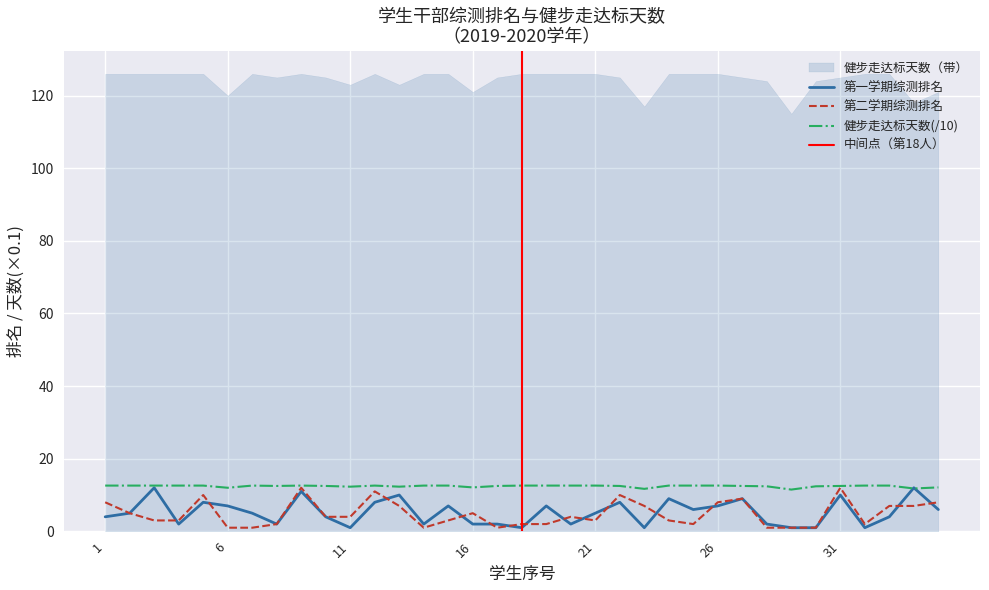

True or false: 第一学期综测排名 and 健步走达标天数 cross at least once.

True